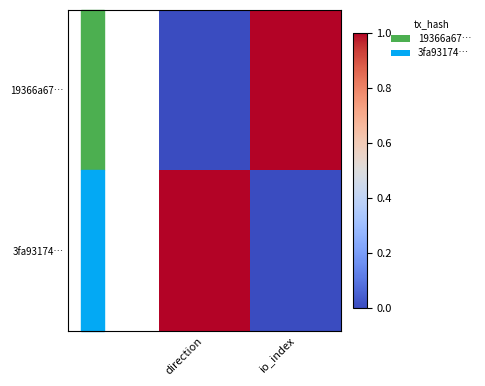

Which series has the largest range (max minus min)?

19366a67…